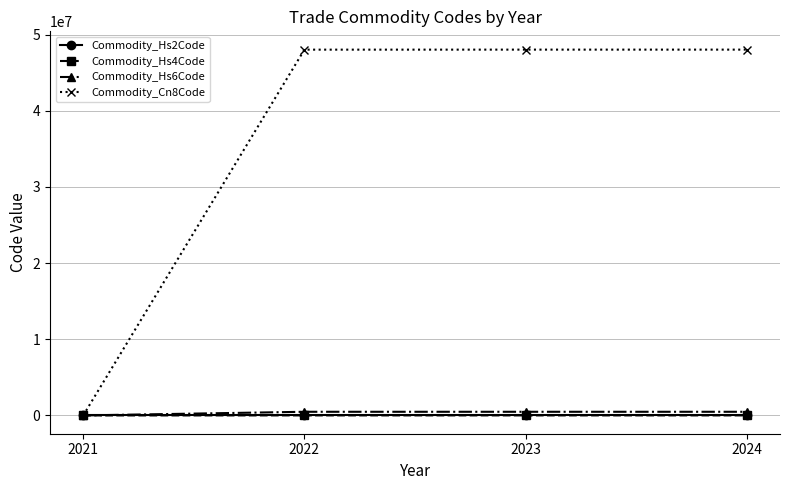

True or false: Commodity_Hs2Code has more than 1 interior local peaks.

False